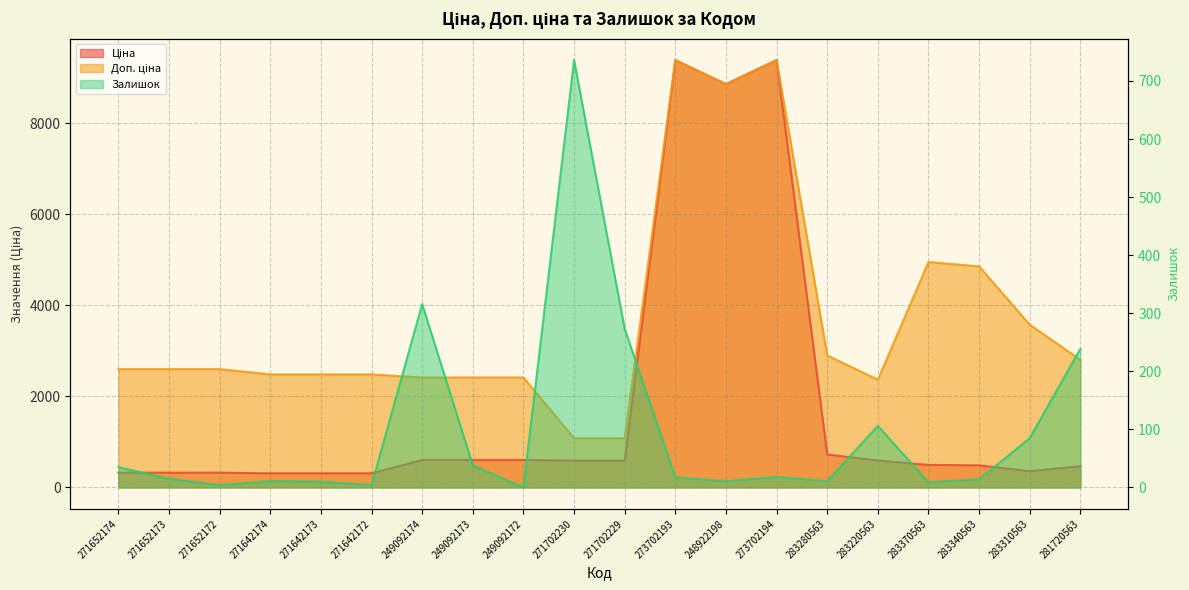

Reading left to right, what are all the values shown in this chart?

Ціна: 324.8	324.8	324.8	310.3	310.3	310.3	603.7	603.7	603.7	589.9	589.9	9384.0	8856.7	9384.0	724.5	591.6	495.0	485.4	357.4	467.3
Доп. ціна: 2598.3	2598.3	2598.3	2482.4	2482.4	2482.4	2414.8	2414.8	2414.8	1081.7	1081.7	9384.0	8856.7	9384.0	2897.8	2366.5	4950.4	4853.8	3573.9	2803.6
Залишок: 35.0	15.0	4.0	11.0	10.0	4.0	316.0	38.0	0.0	736.0	273.0	17.0	11.0	18.0	11.0	106.0	9.0	14.0	85.0	239.0